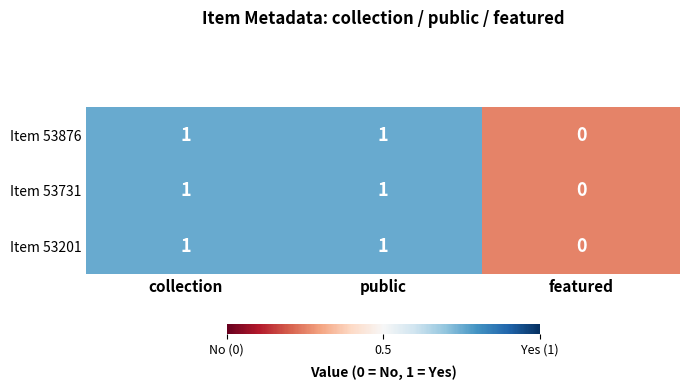

True or false: Item 53201 has a value of 0 at featured.

True